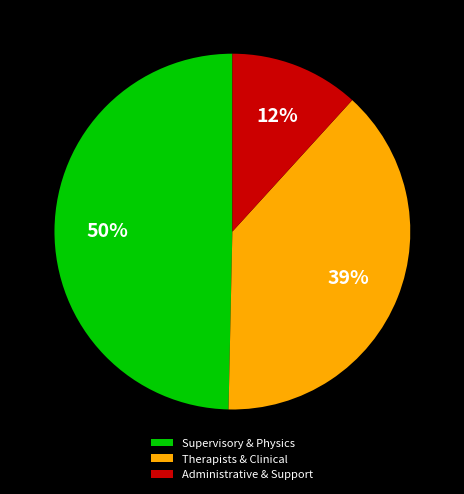

Does Supervisory & Physics account for over 50% of the chart?

No